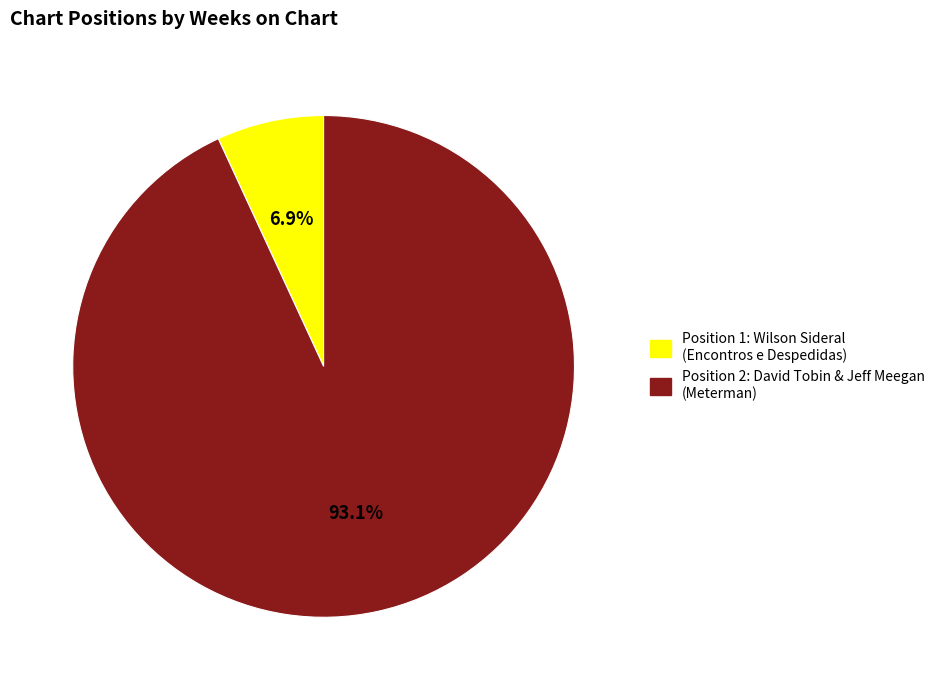

Is there a majority slice in this chart?

Yes